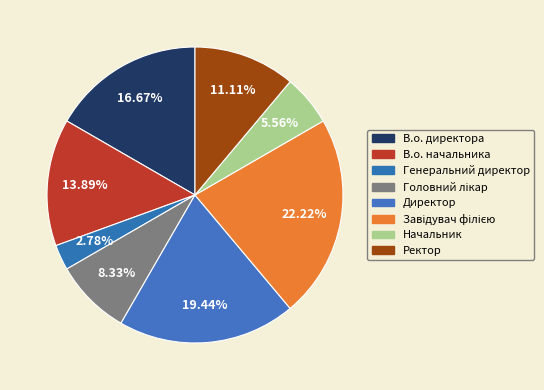

Rank the categories by value from highest to lowest.

Завідувач філією, Директор, В.о. директора, В.о. начальника, Ректор, Головний лікар, Начальник, Генеральний директор